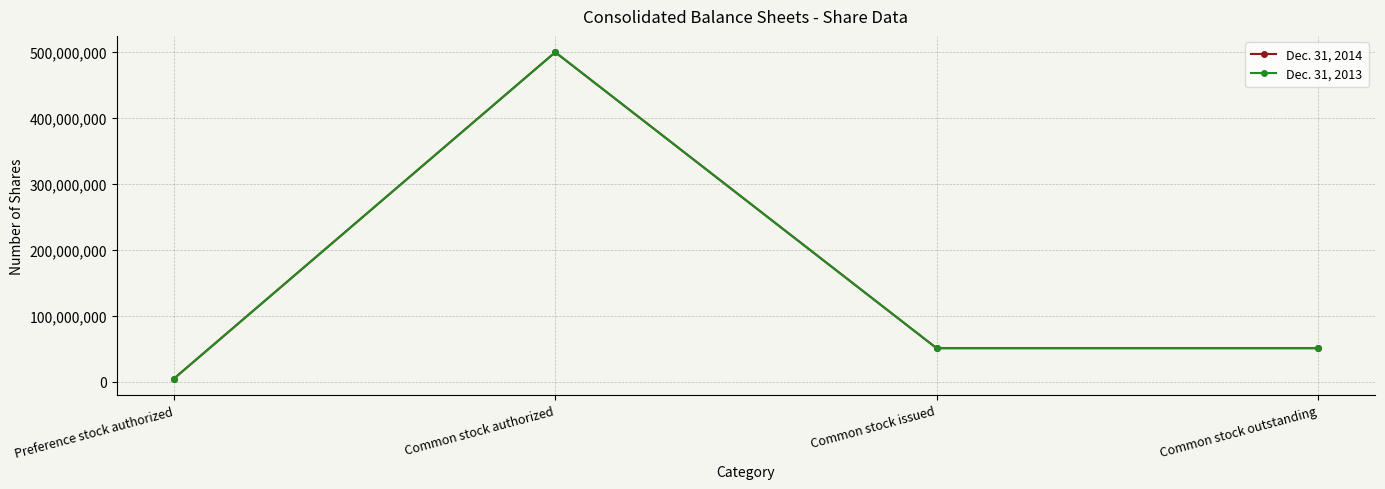

Read the Dec. 31, 2014 value at Preference stock authorized, to the nearest 50.

5000000